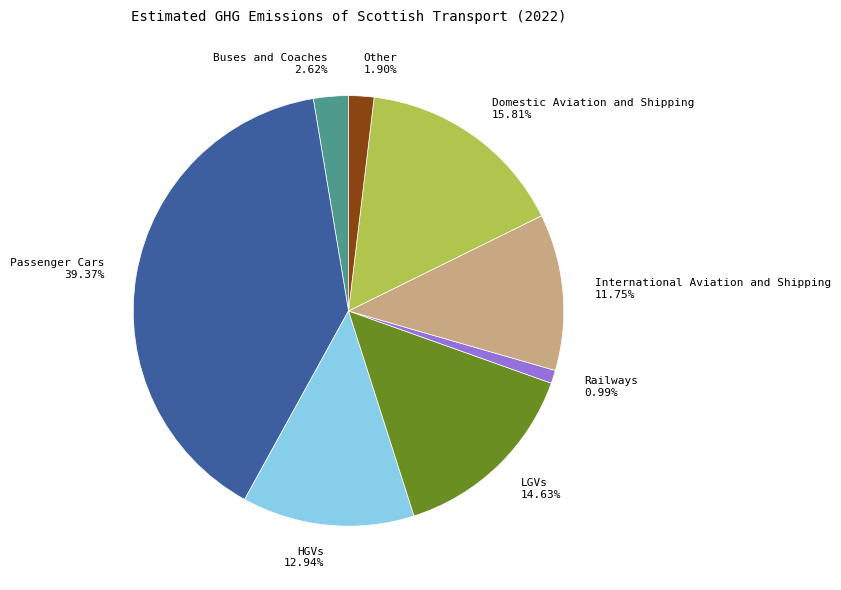

Does Domestic Aviation and Shipping represent more than half of the total?

No